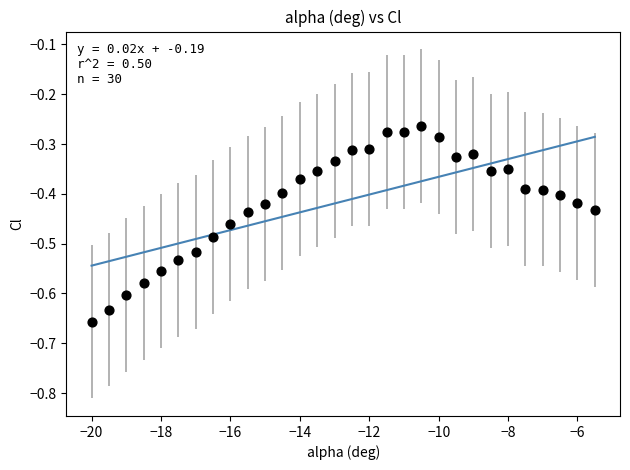

What is the range of Y values (max minus min)?

0.4